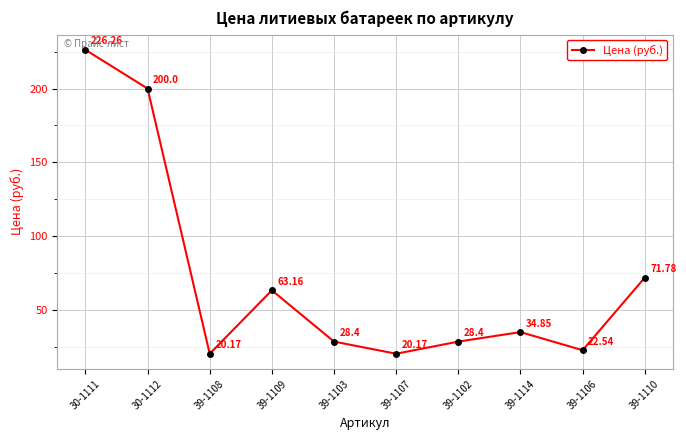

What is the smallest value displayed?

20.2